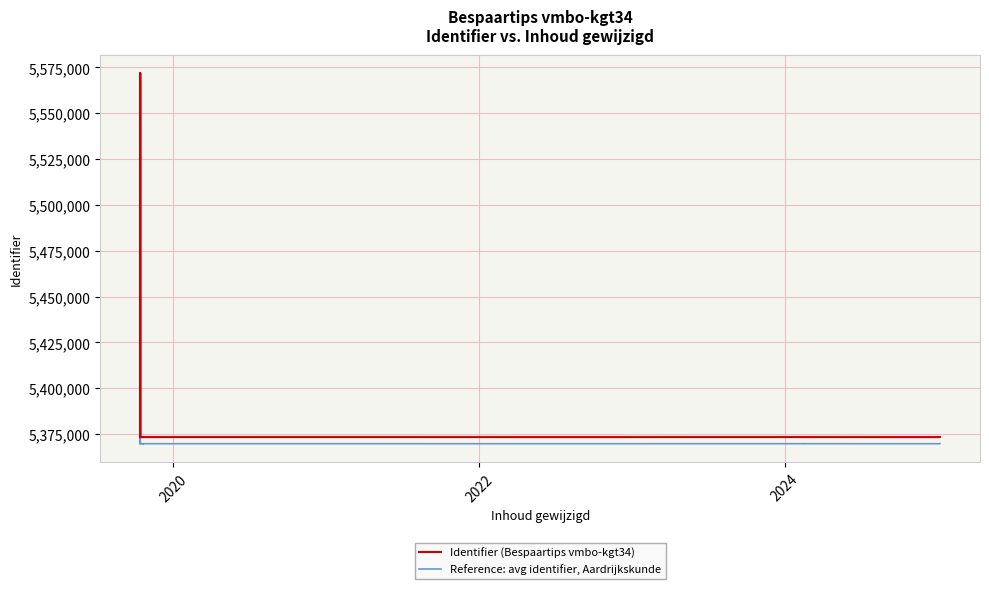

How many data points in Identifier (Bespaartips vmbo-kgt34) are less than 5373410?

6